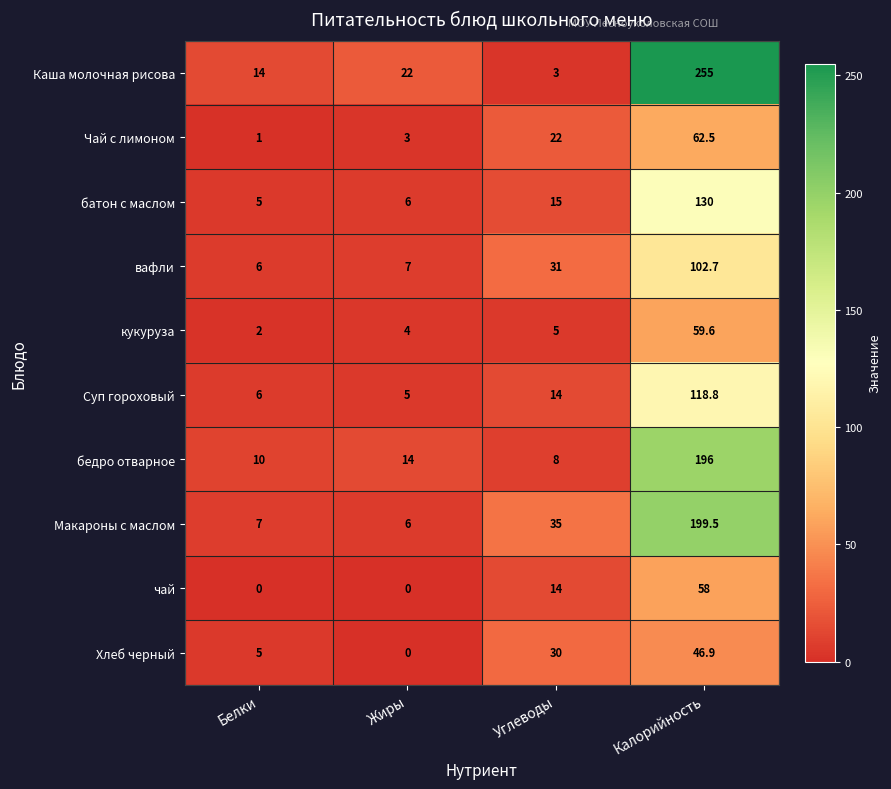

What is the sum of all кукуруза values?

70.6